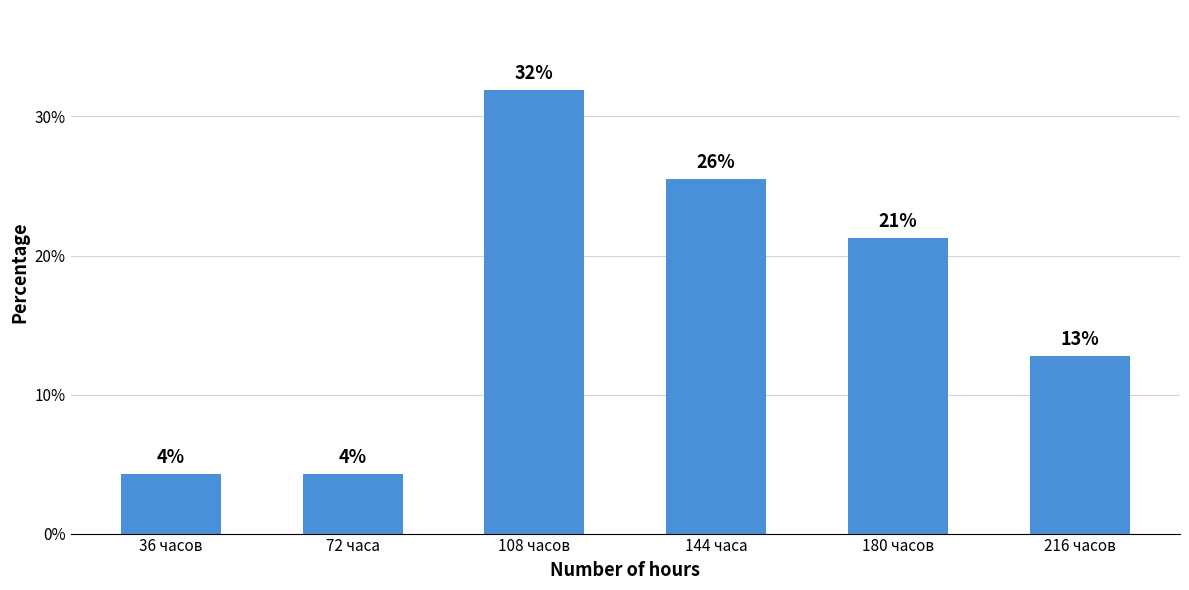

What position from the right is 108 часов?

4